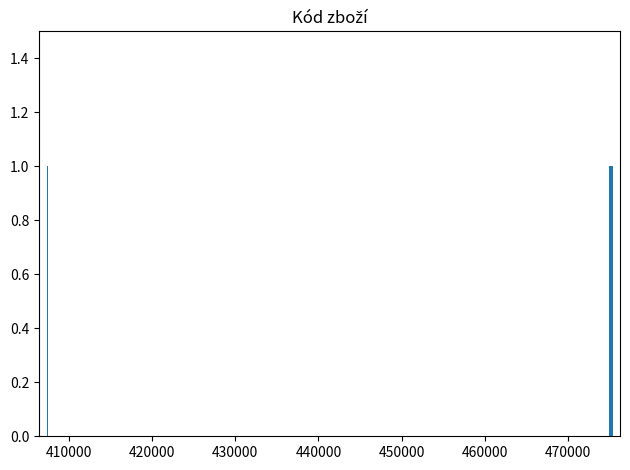

Approximately how many times larger is the value at 407429 compared to 407423?

1.0